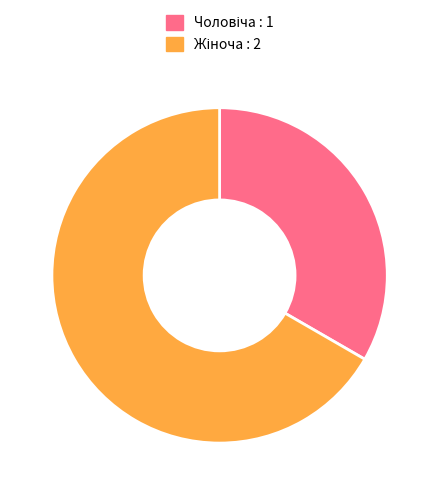

Is there any slice that represents more than half of the pie?

Yes